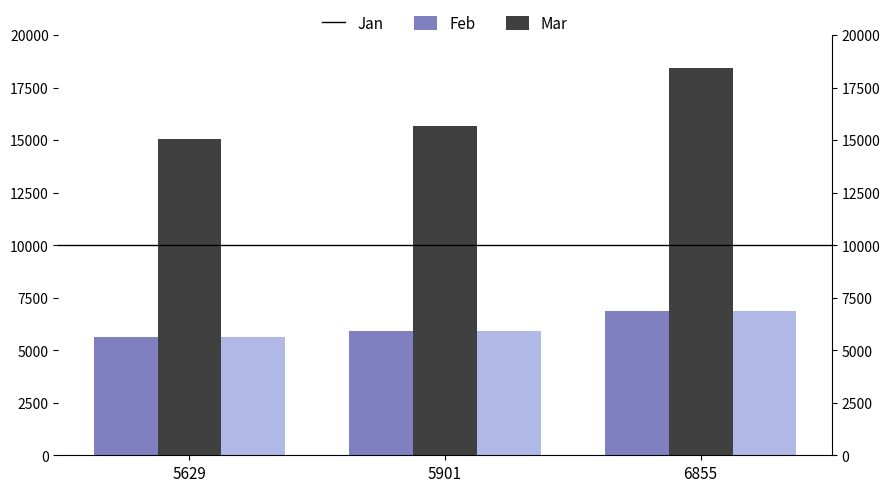

How many bars are there in each group?

3